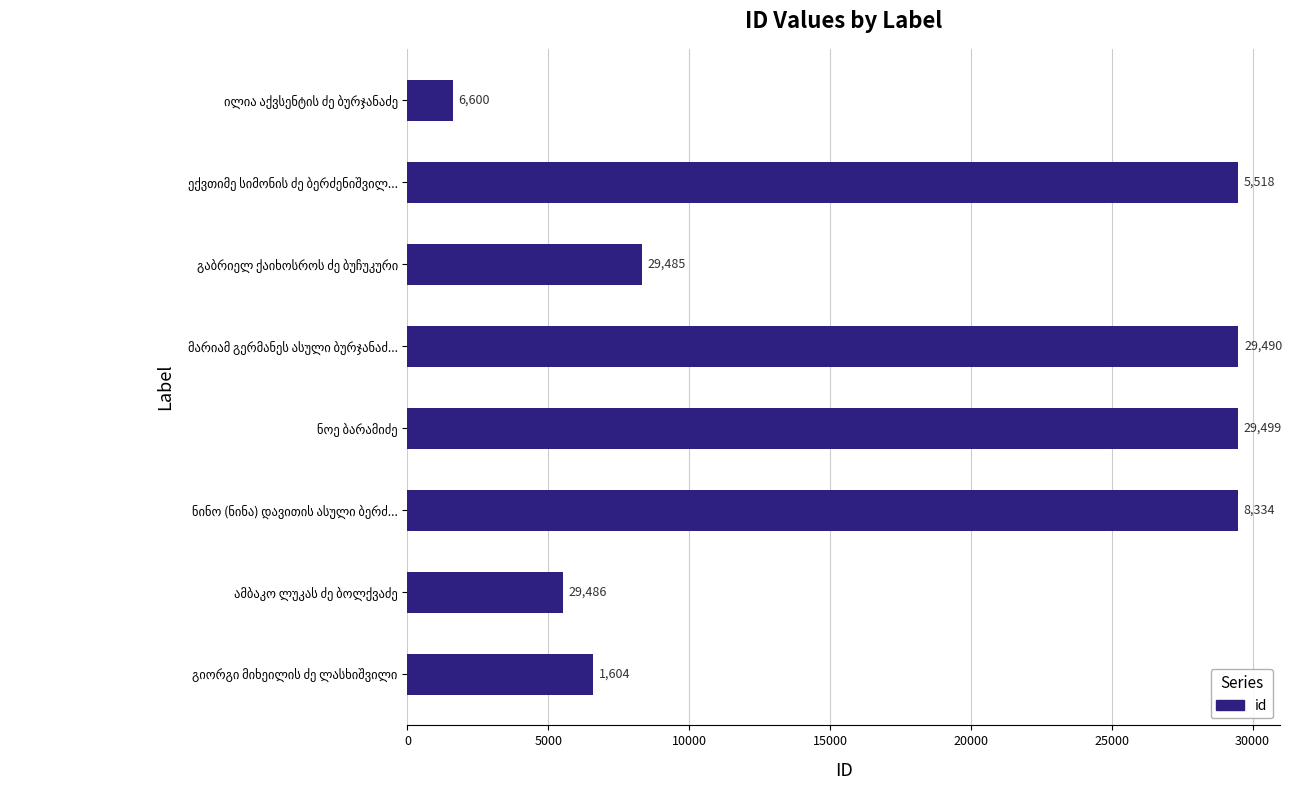

What is the maximum value shown in the chart?

29499